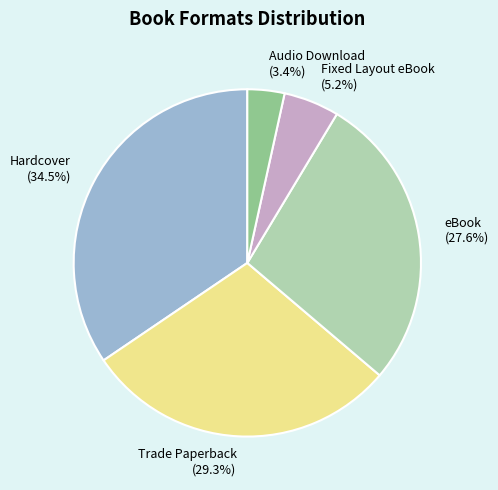

To the nearest percent, what is the difference between the Audio Download and Fixed Layout eBook slice percentages?

2%